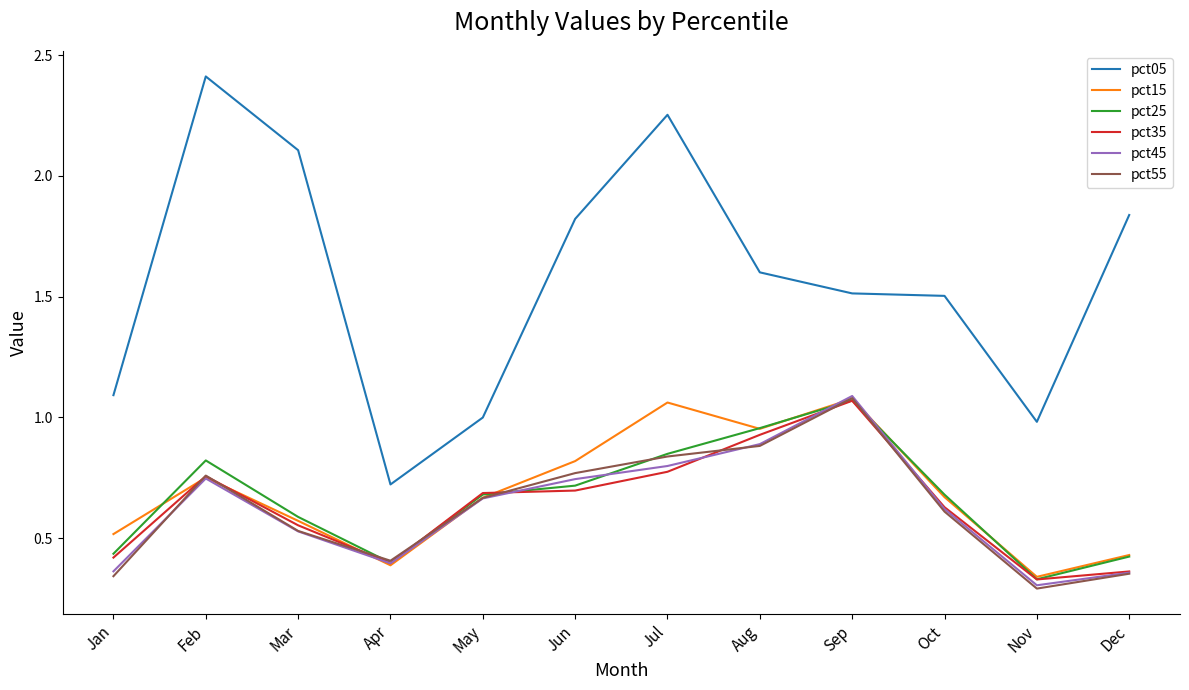

At how many categories does at least one series exceed 0?

12